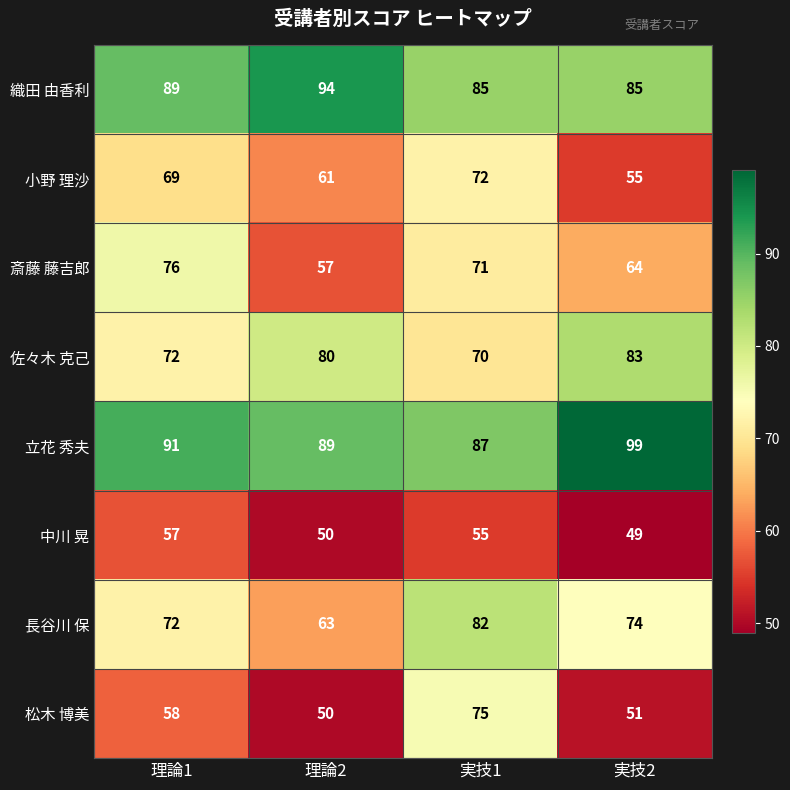

Rank the series by their maximum value, from lowest to highest.

中川 晃, 小野 理沙, 松木 博美, 斎藤 藤吉郎, 長谷川 保, 佐々木 克己, 織田 由香利, 立花 秀夫